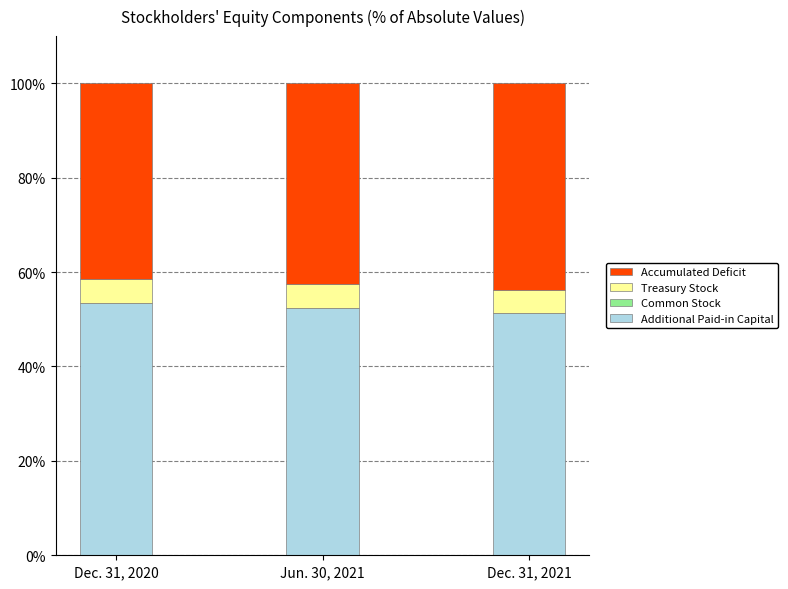

Is it true that Additional Paid-in Capital equals 52.5 at Jun. 30, 2021?

True